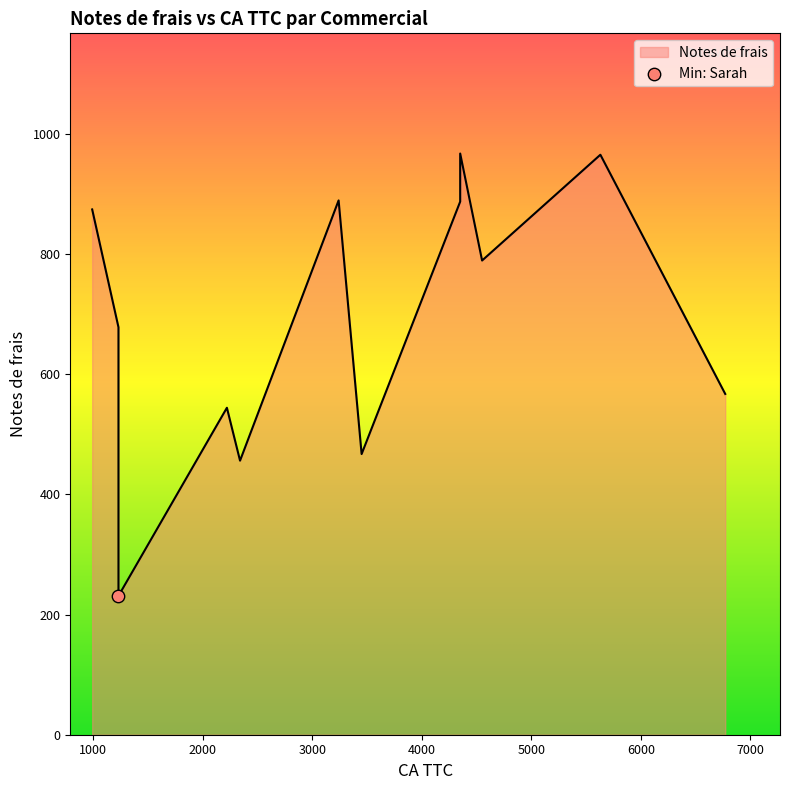

Approximately how many times larger is the value at Michel compared to Sarah?

2.5